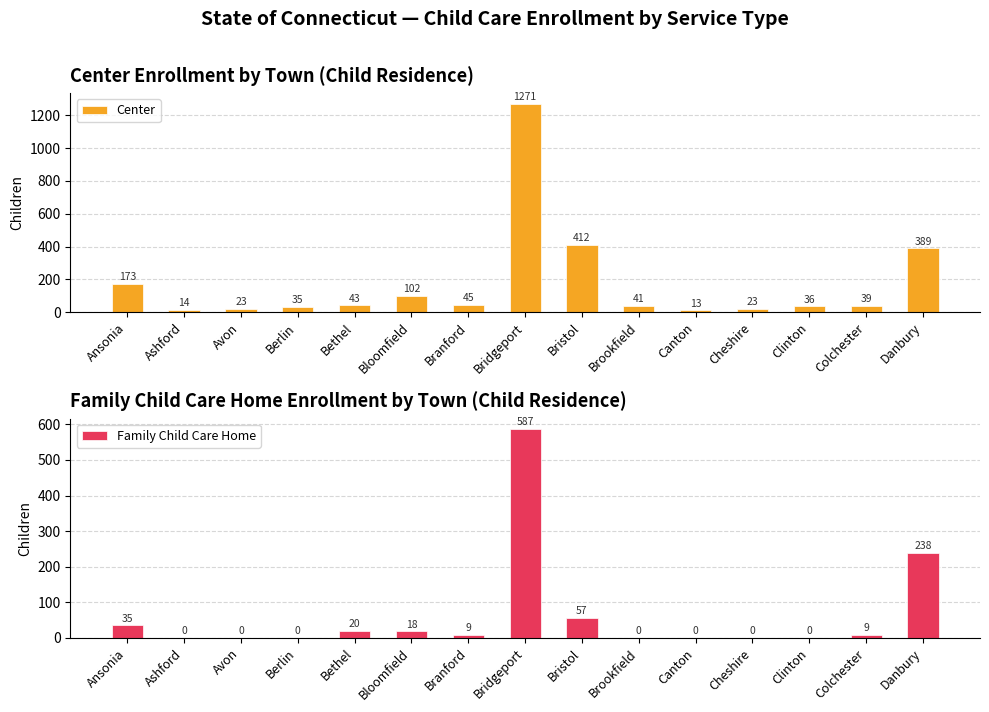

Which category has the lowest value across all series?

Ashford